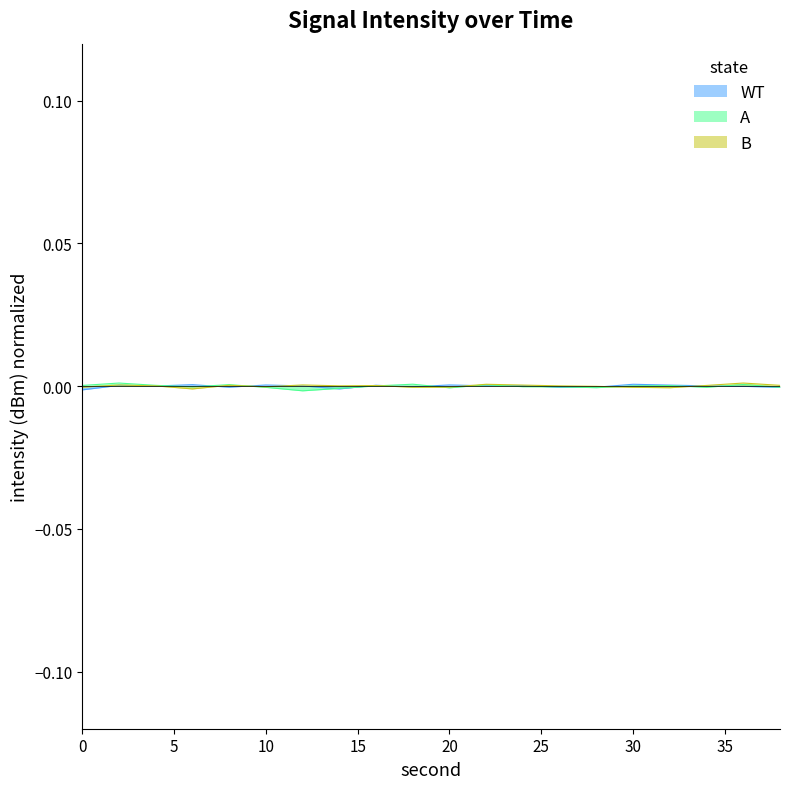

How many lines are shown in the chart?

3